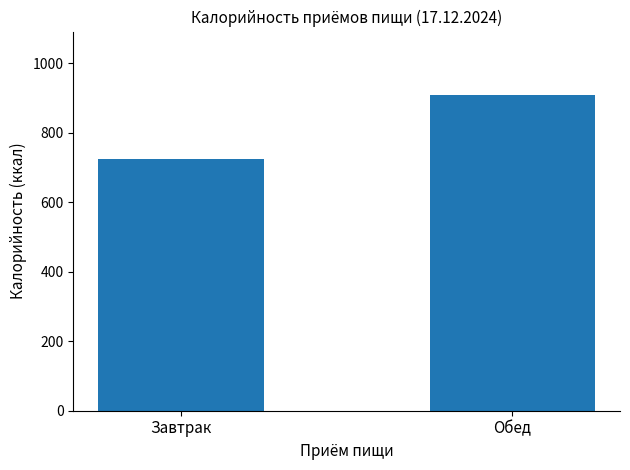

What is the label of the 2nd bar from the right?

Завтрак